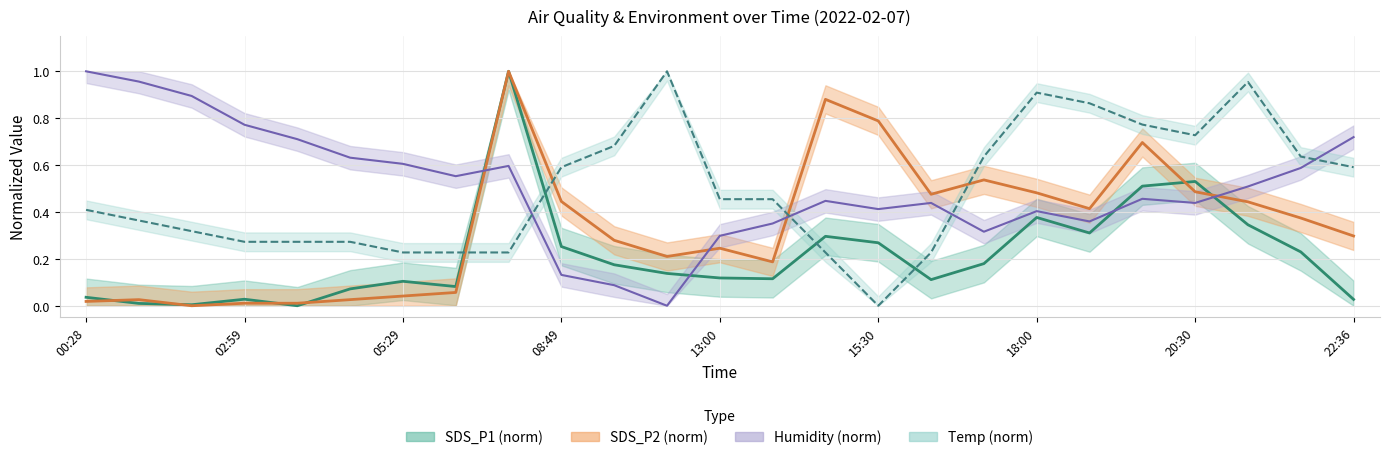

How many intersections are there between SDS_P1 (norm) and Humidity (norm)?

4